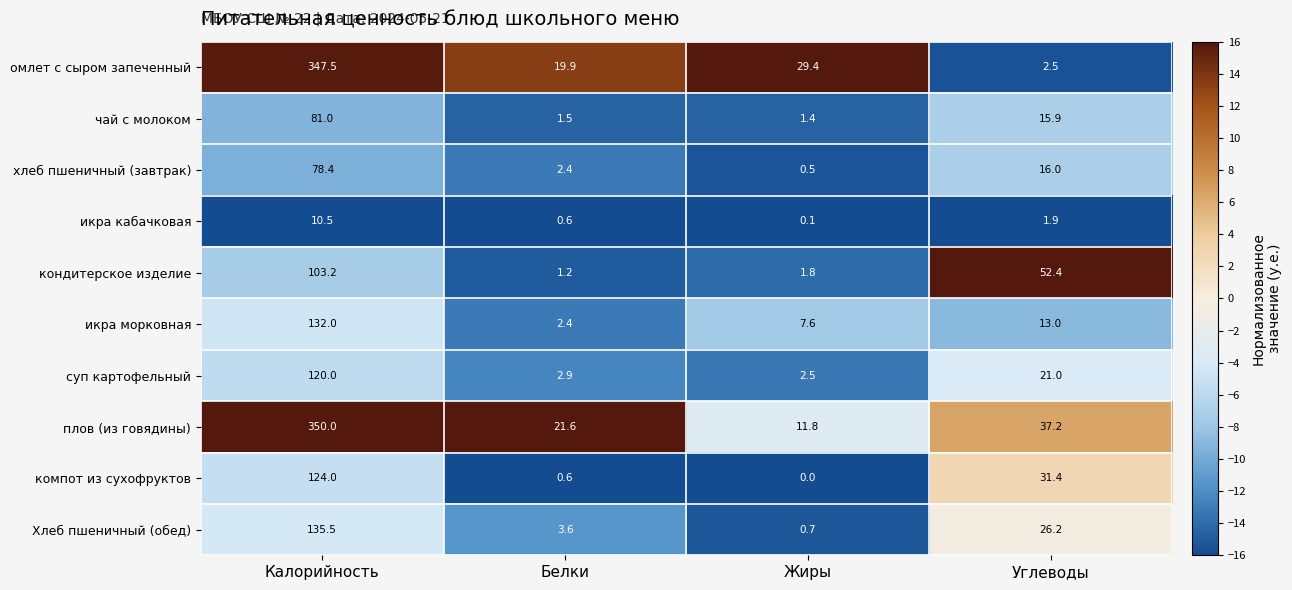

At which label does омлет с сыром запеченный first exceed 29?

Калорийность